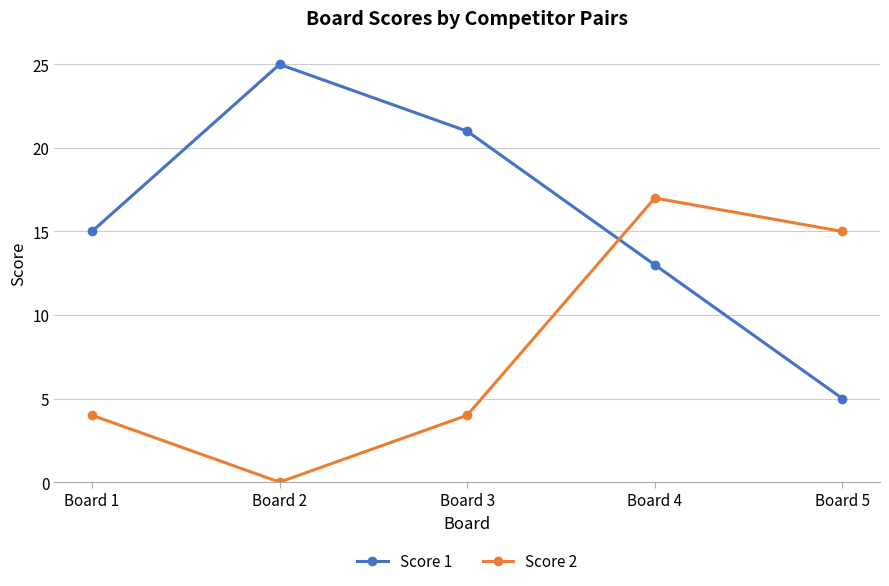

List the series in order of their overall mean, lowest first.

Score 2, Score 1